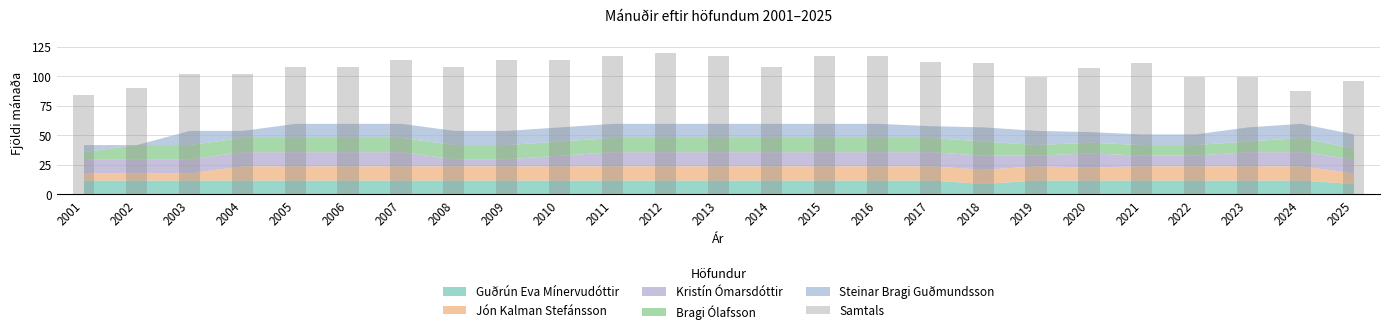

What is the difference between the maximum and minimum values?

36